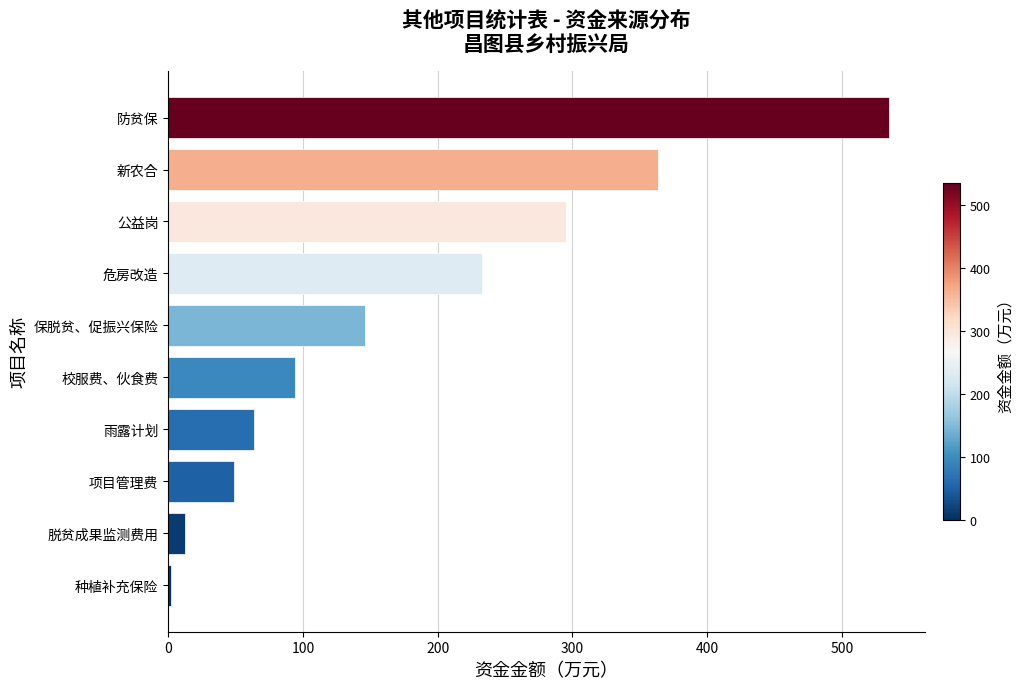

List the labels in order of value, smallest first.

种植补充保险, 脱贫成果监测费用, 项目管理费, 雨露计划, 校服费、伙食费, 保脱贫、促振兴保险, 危房改造, 公益岗, 新农合, 防贫保